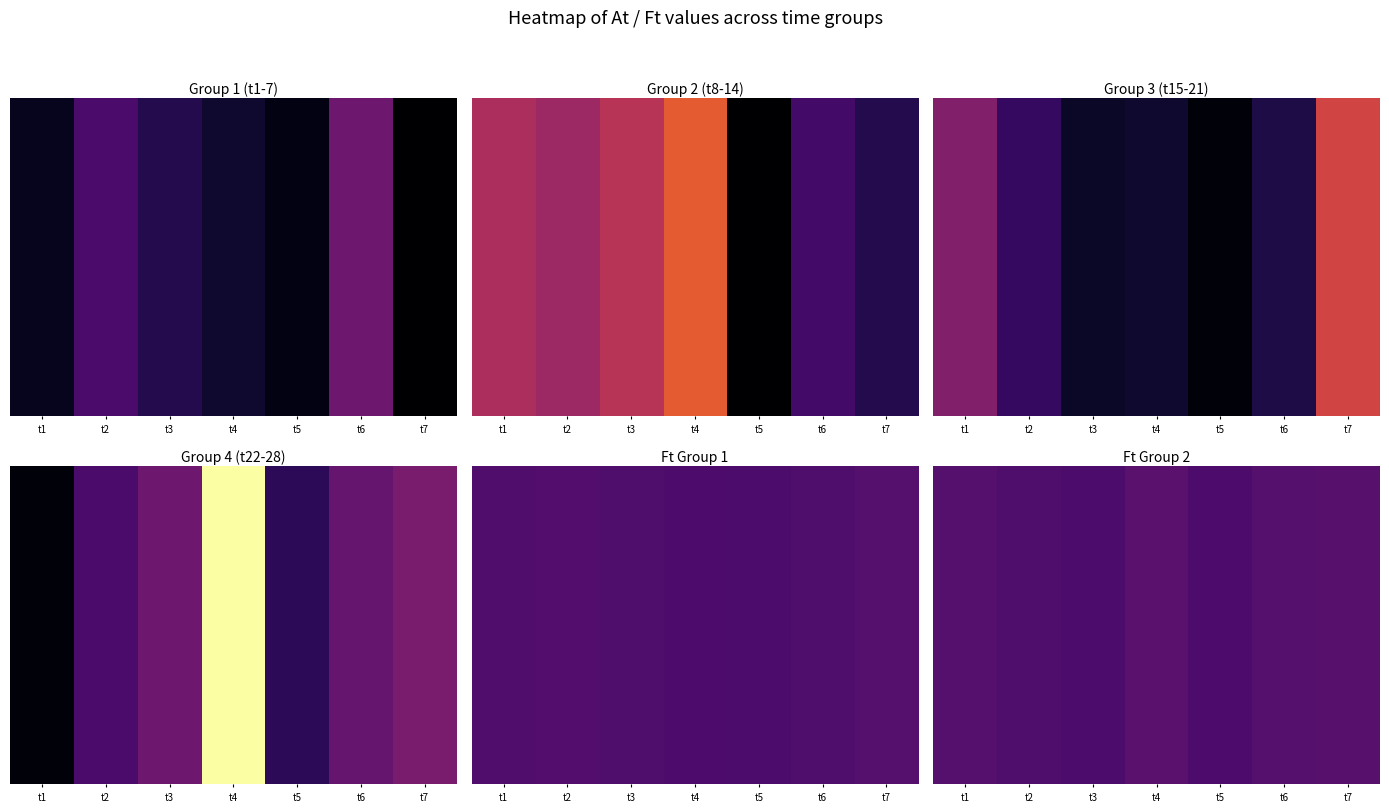

Count the number of values greater than 43.

4